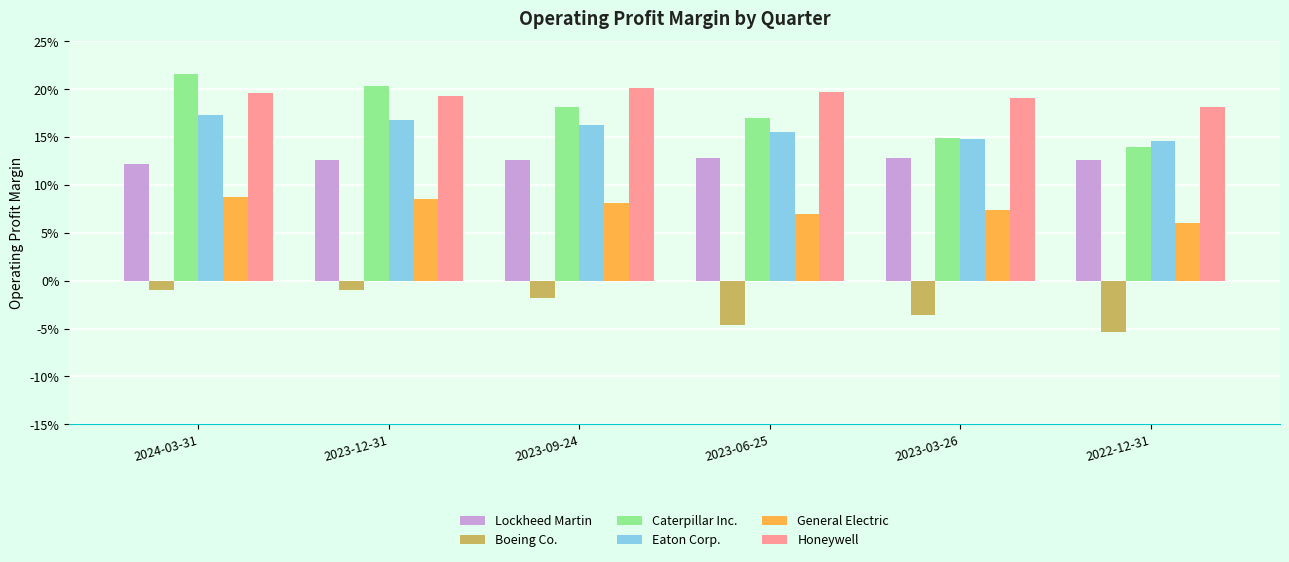

Rank the series at 2023-06-25 from highest to lowest value.

Honeywell, Caterpillar Inc., Eaton Corp., Lockheed Martin, General Electric, Boeing Co.